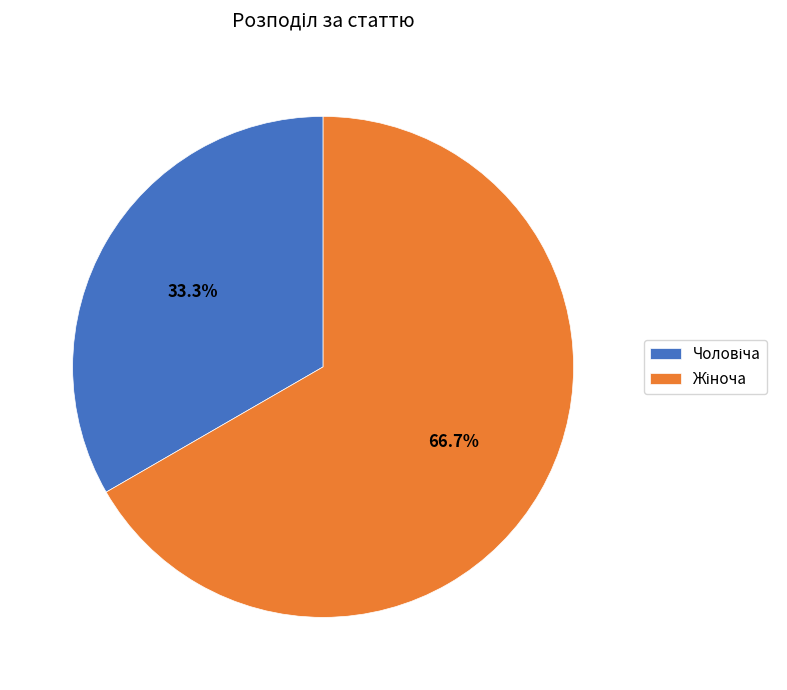

Is there any slice that represents more than half of the pie?

Yes